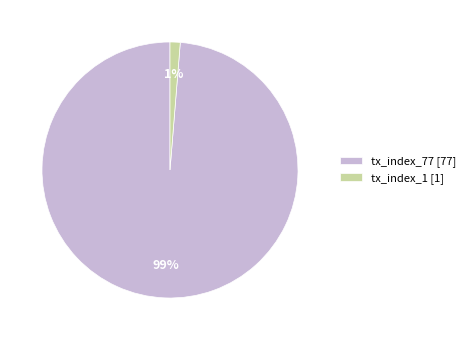

Do tx_index_77 [77] and tx_index_1 [1] together represent more than half of the pie?

Yes